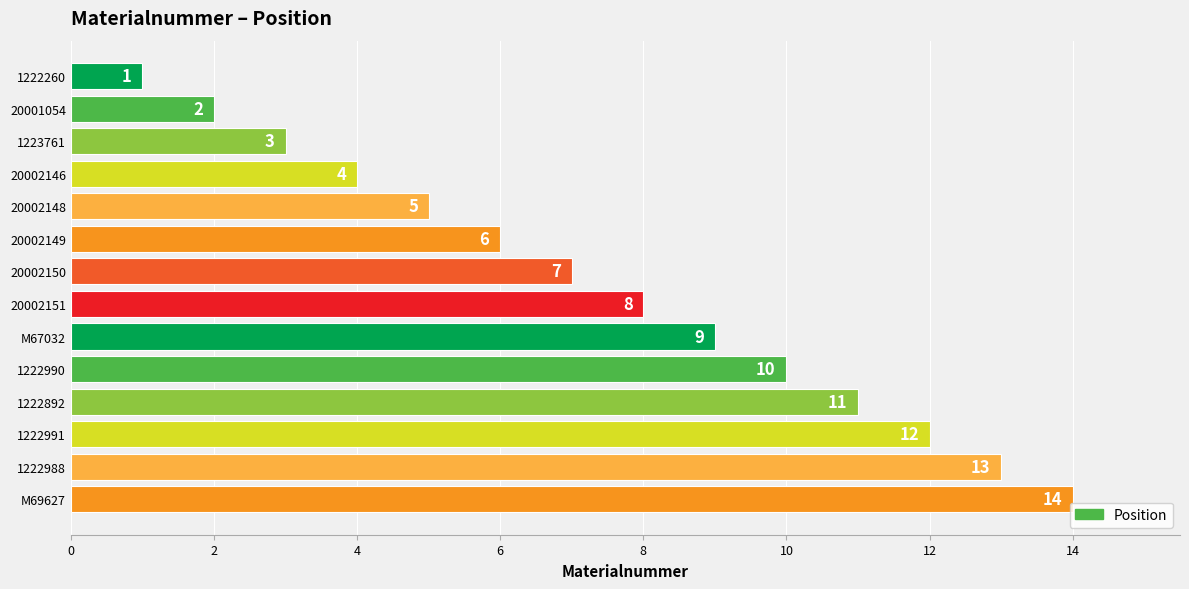

What is the sum of all values?

105